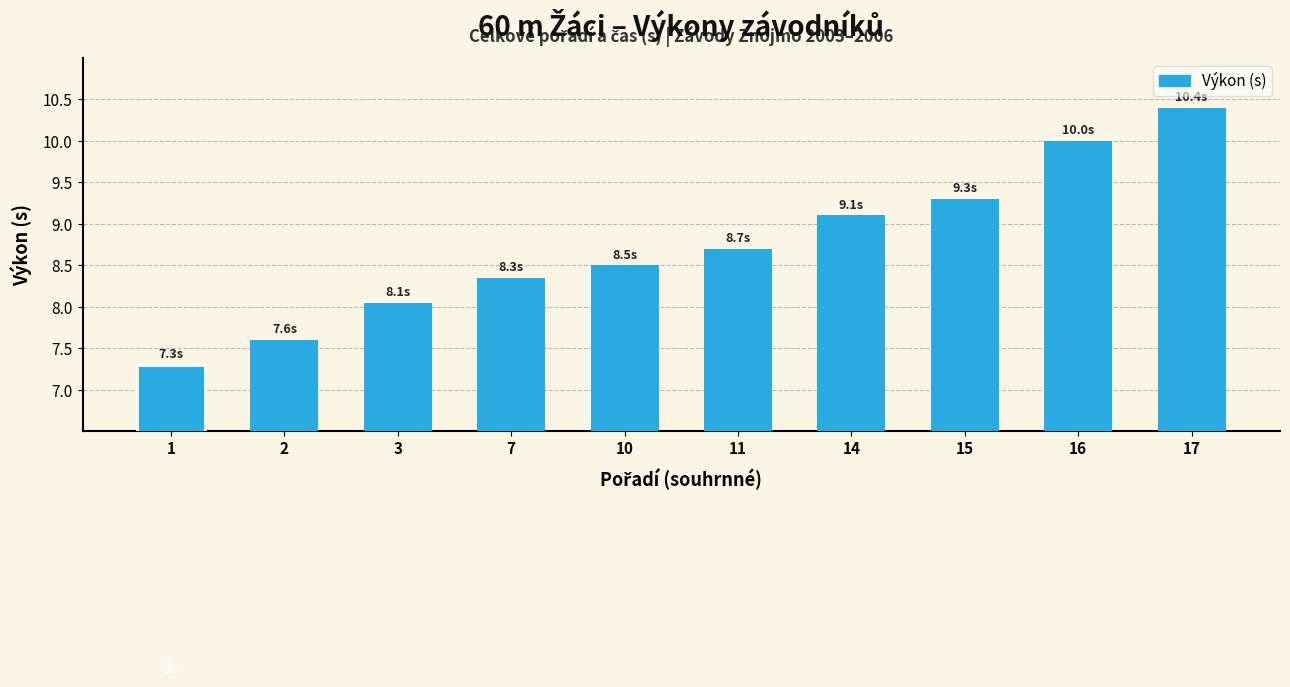

Count the number of categories in the chart.

10